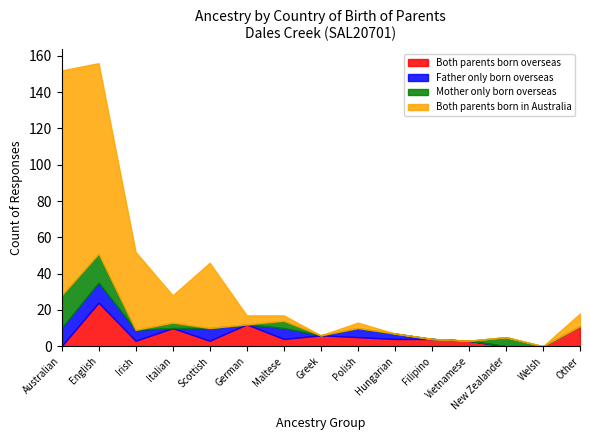

At Polish, list the series in order from largest to smallest.

Both parents born overseas, Father only born overseas, Both parents born in Australia, Mother only born overseas